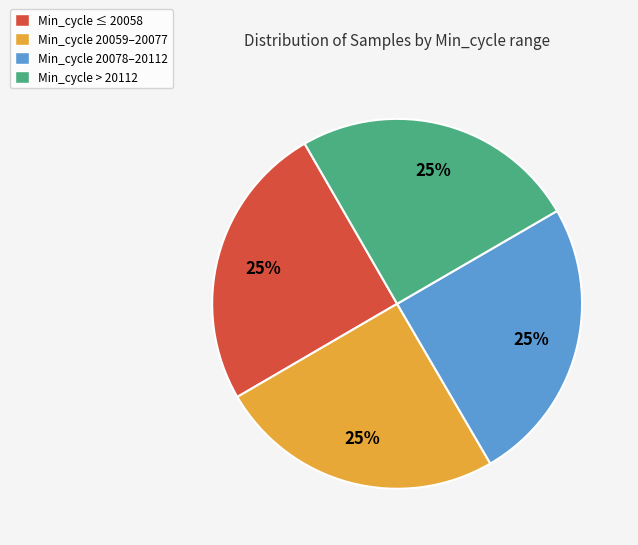

To the nearest percent, what portion does Min_cycle > 20112 represent?

25%